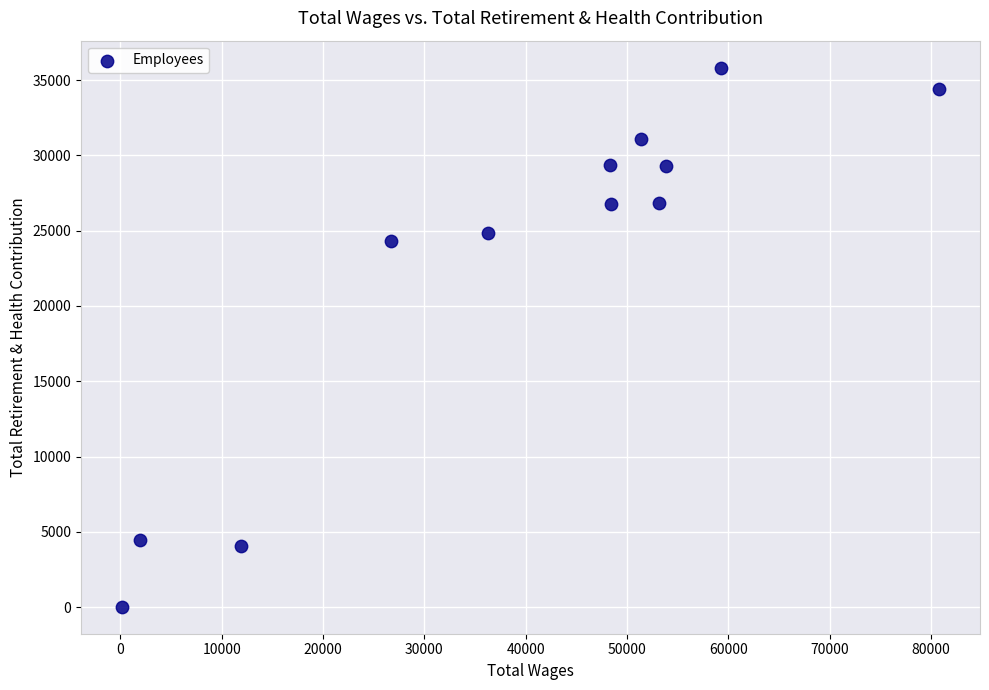

What Y value in the scatter plot is closest to 17927?

24335